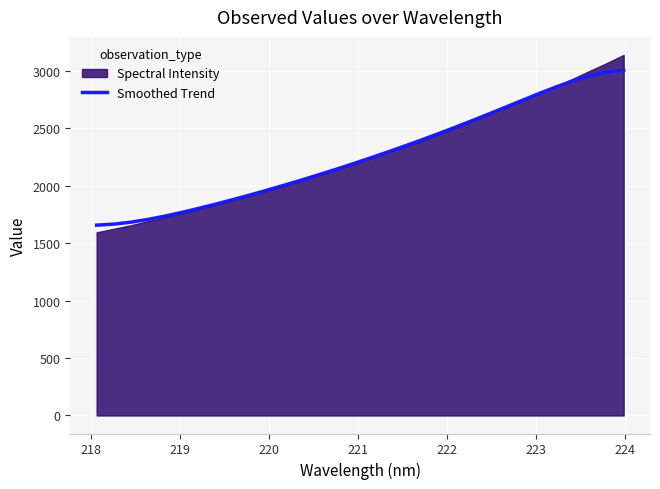

What is the lowest value of the Smoothed Trend series?

1657.4